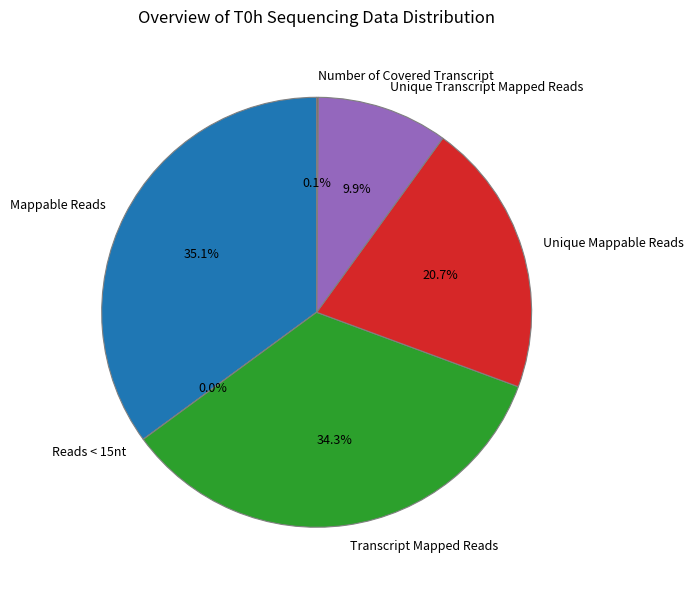

What is the largest slice in the pie chart?

Mappable Reads